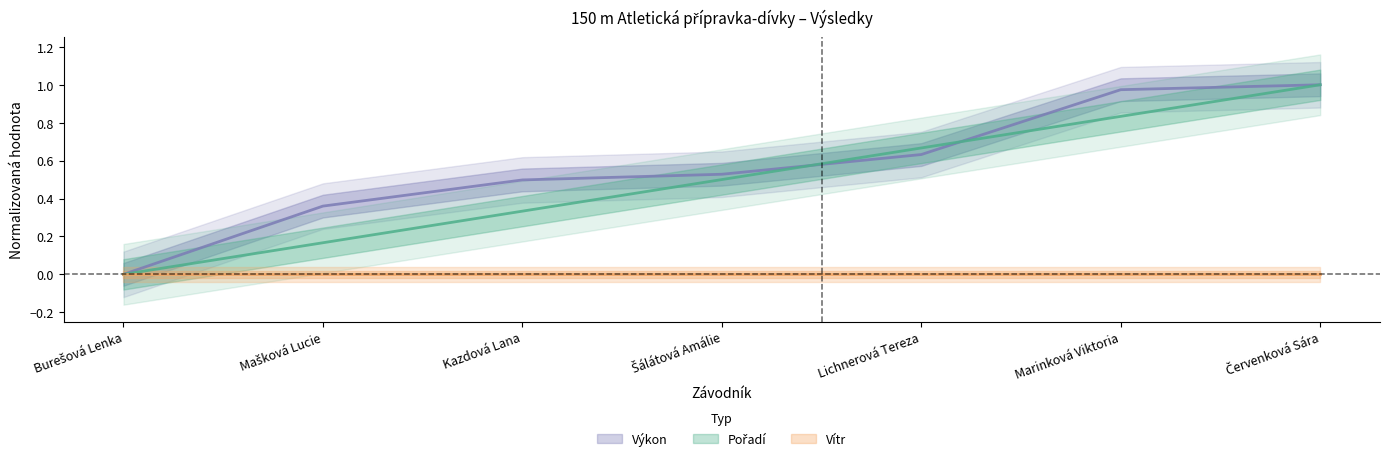

What value does the Pořadí series have at Šálátová Amálie?

0.5